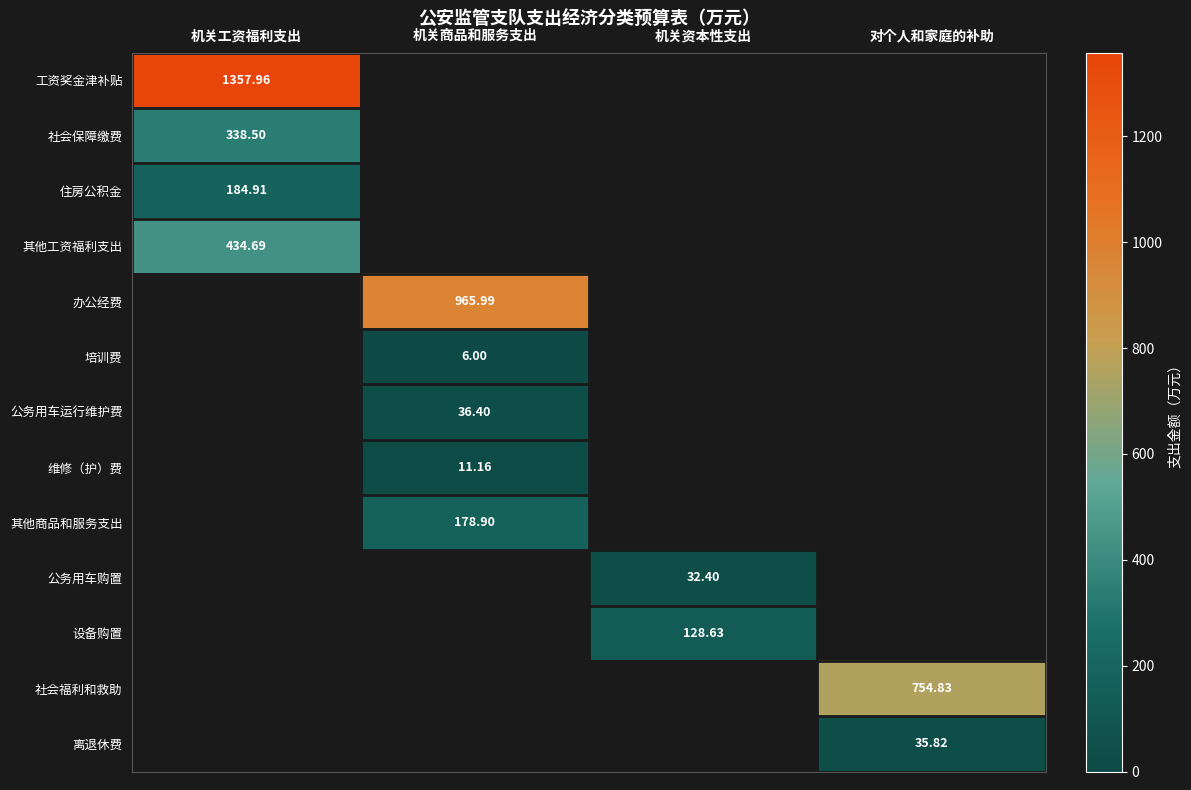

Is the value of 社会保障缴费 at 机关商品和服务支出 greater than the value of 离退休费 at 机关商品和服务支出?

No